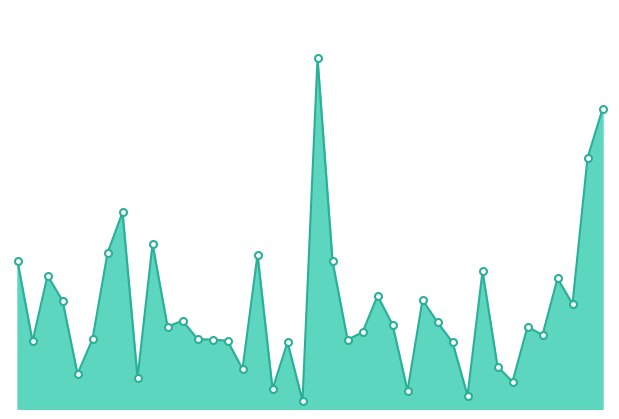

Does the chart display data point markers on the line(s)?

No